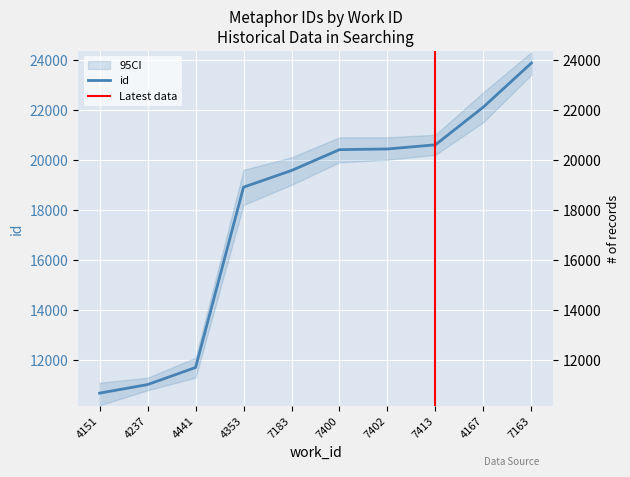

How many lines are shown in the chart?

1